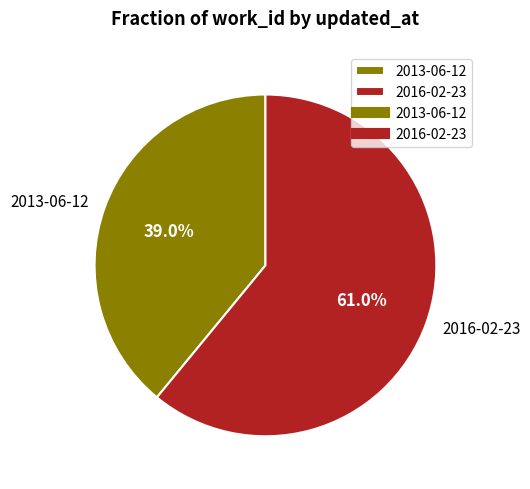

To the nearest percent, what is the average slice percentage?

50%